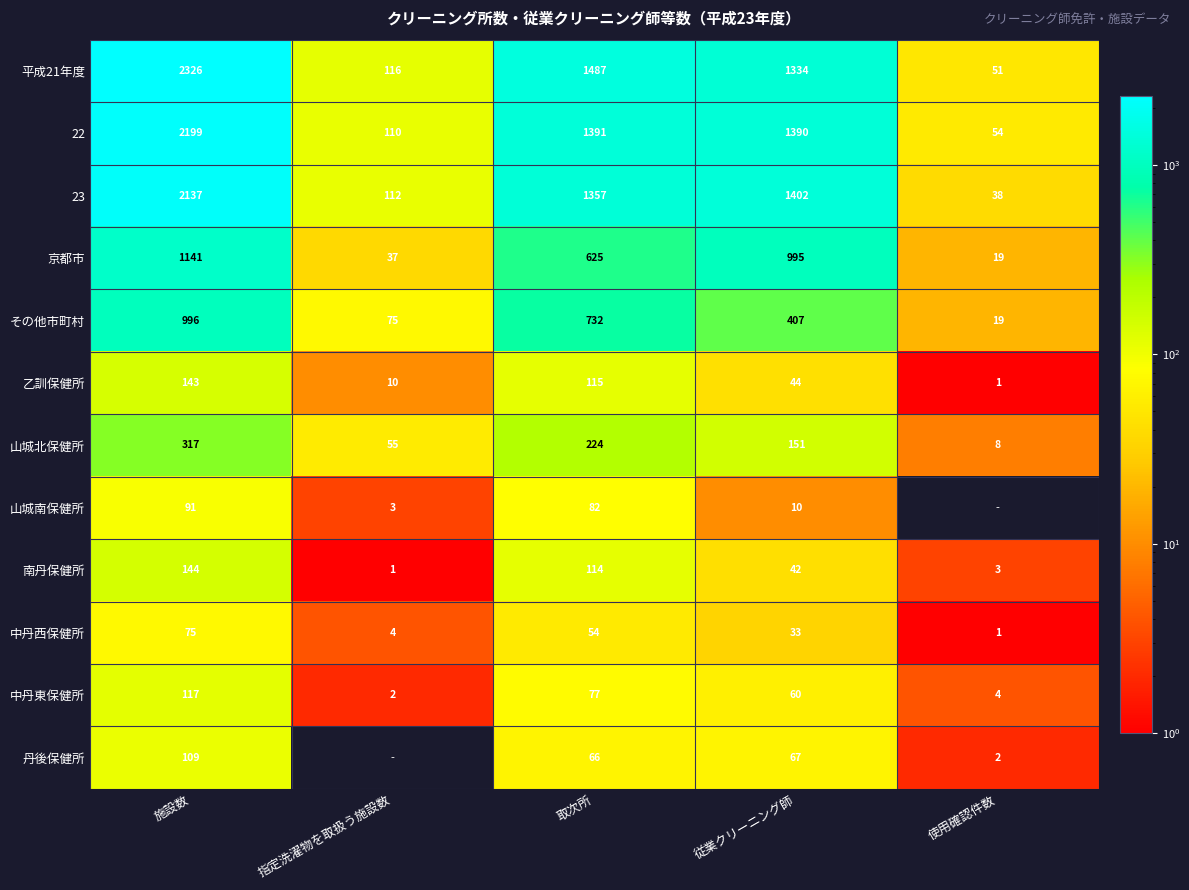

Rank the categories by 23 value from lowest to highest.

使用確認件数, 指定洗濯物を取扱う施設数, 取次所, 従業クリーニング師, 施設数